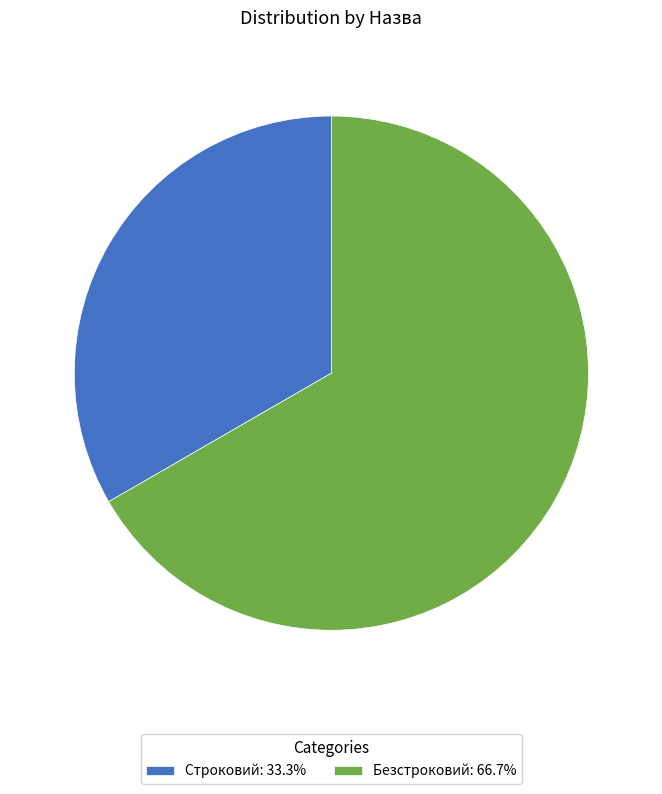

Does Строковий represent more than half of the total?

No